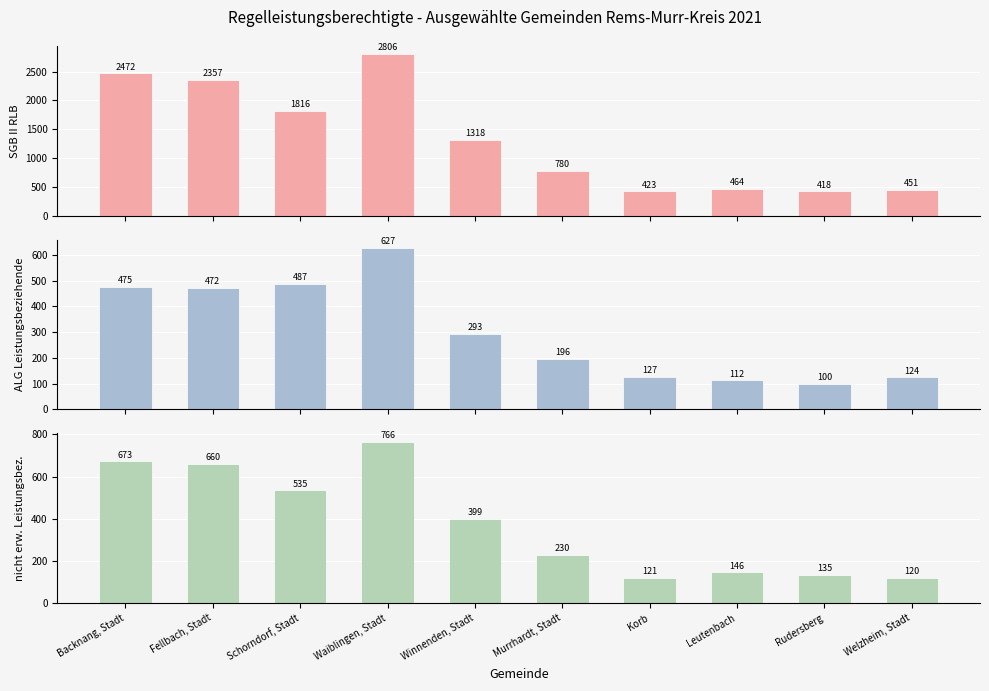

What is the greatest value displayed?

2806